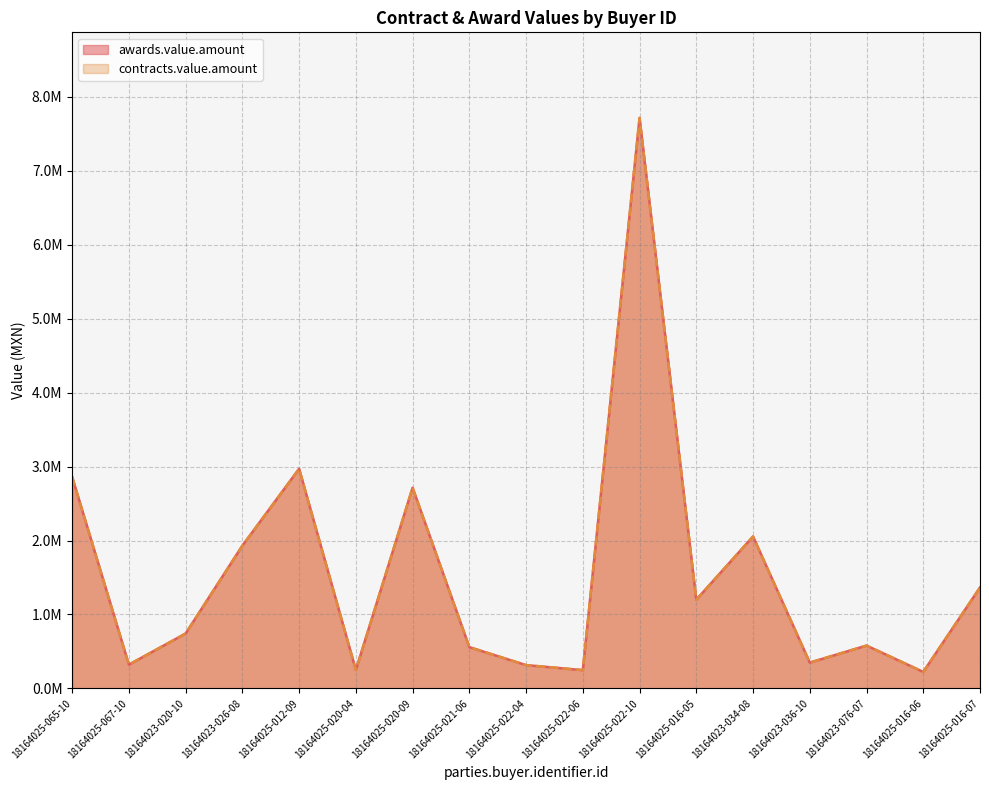

What is the value of the contracts.value.amount point at the 13th from the left?

2054377.6